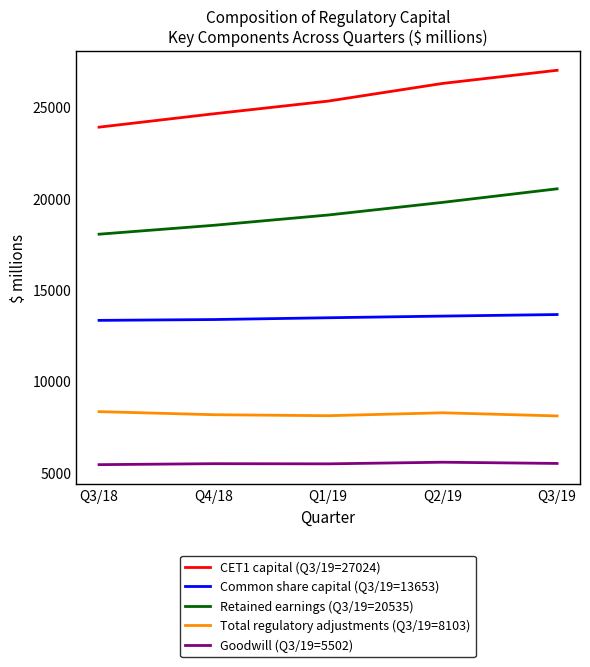

At how many categories does at least one series exceed 17991?

5